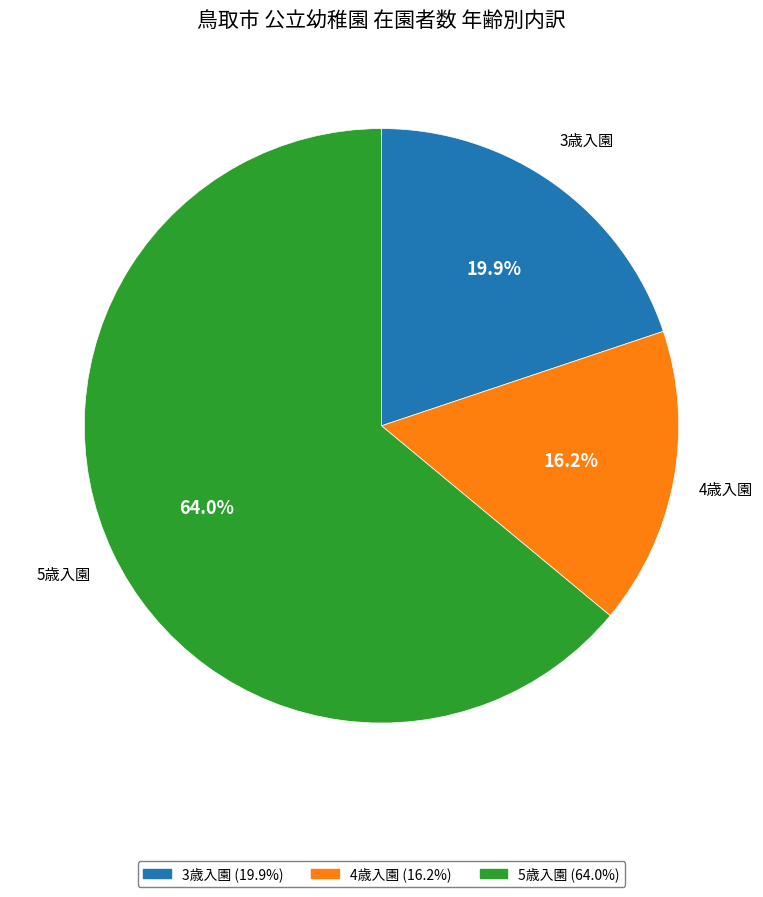

Which has a higher value, 3歳入園 or 5歳入園?

5歳入園